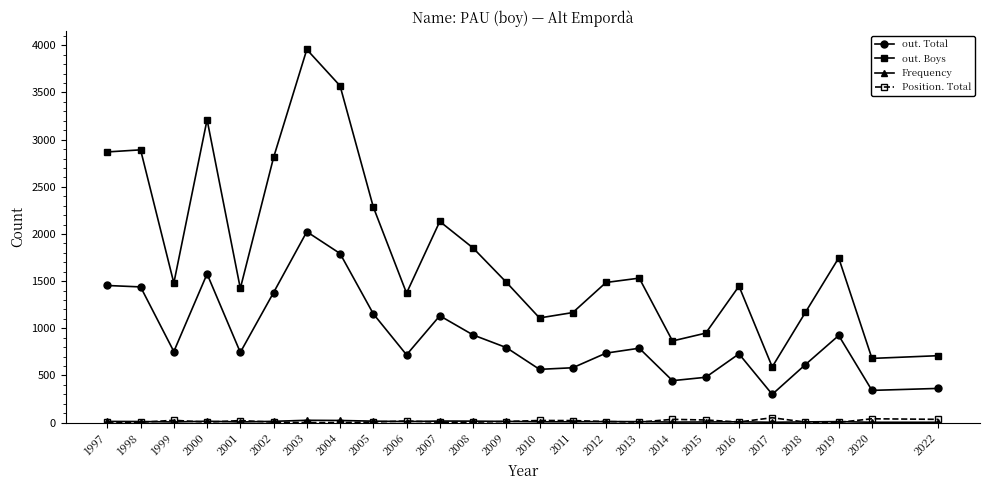

At how many categories does at least one series exceed 1962?

8